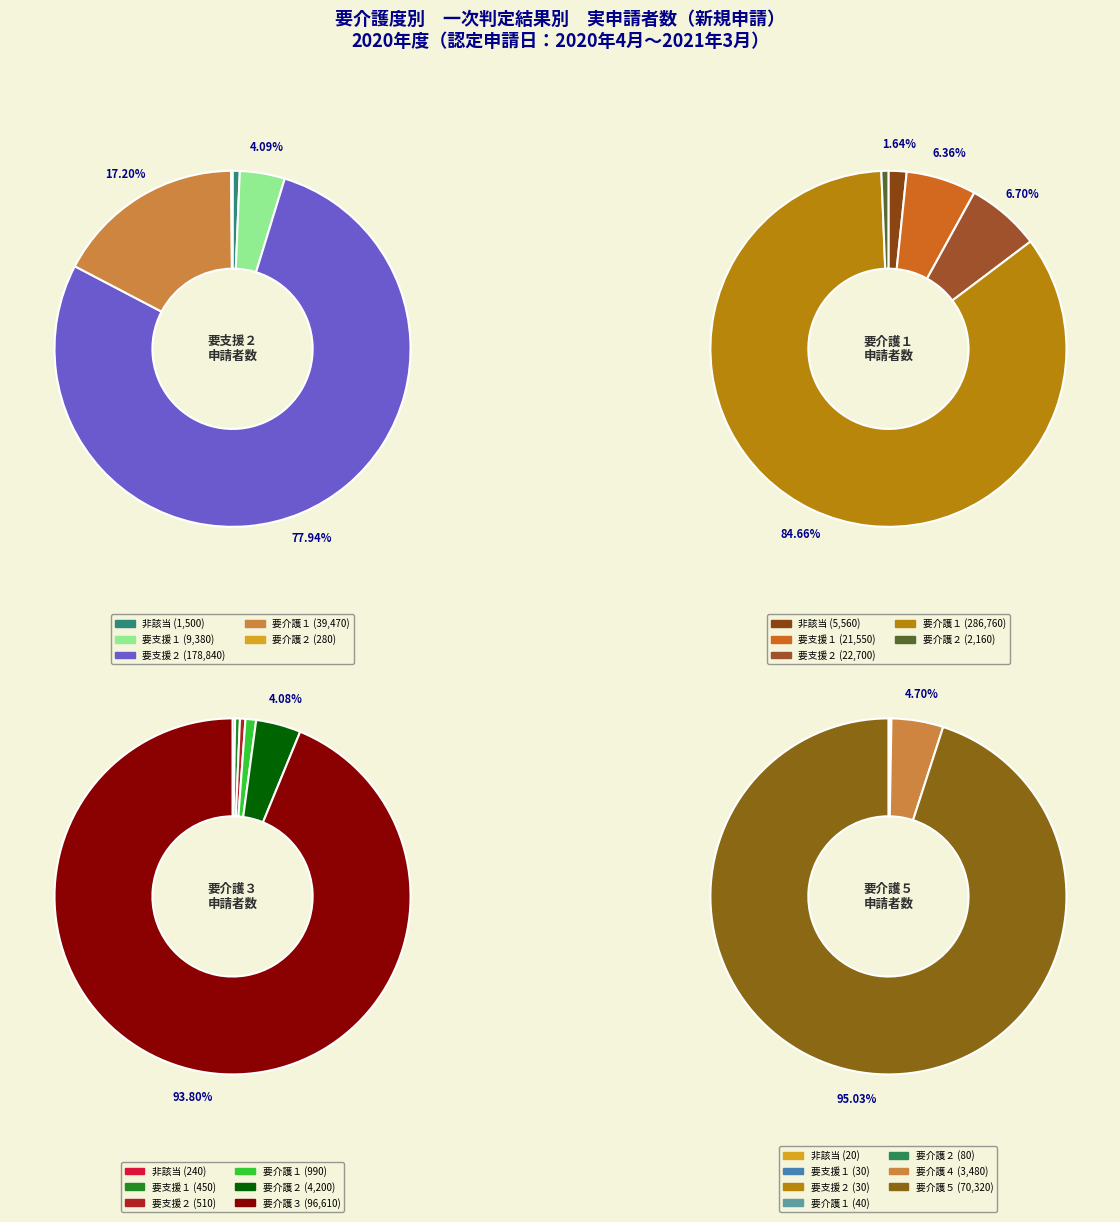

To the nearest percent, what is the combined percentage of 要介護２ and 要介護１?

17%